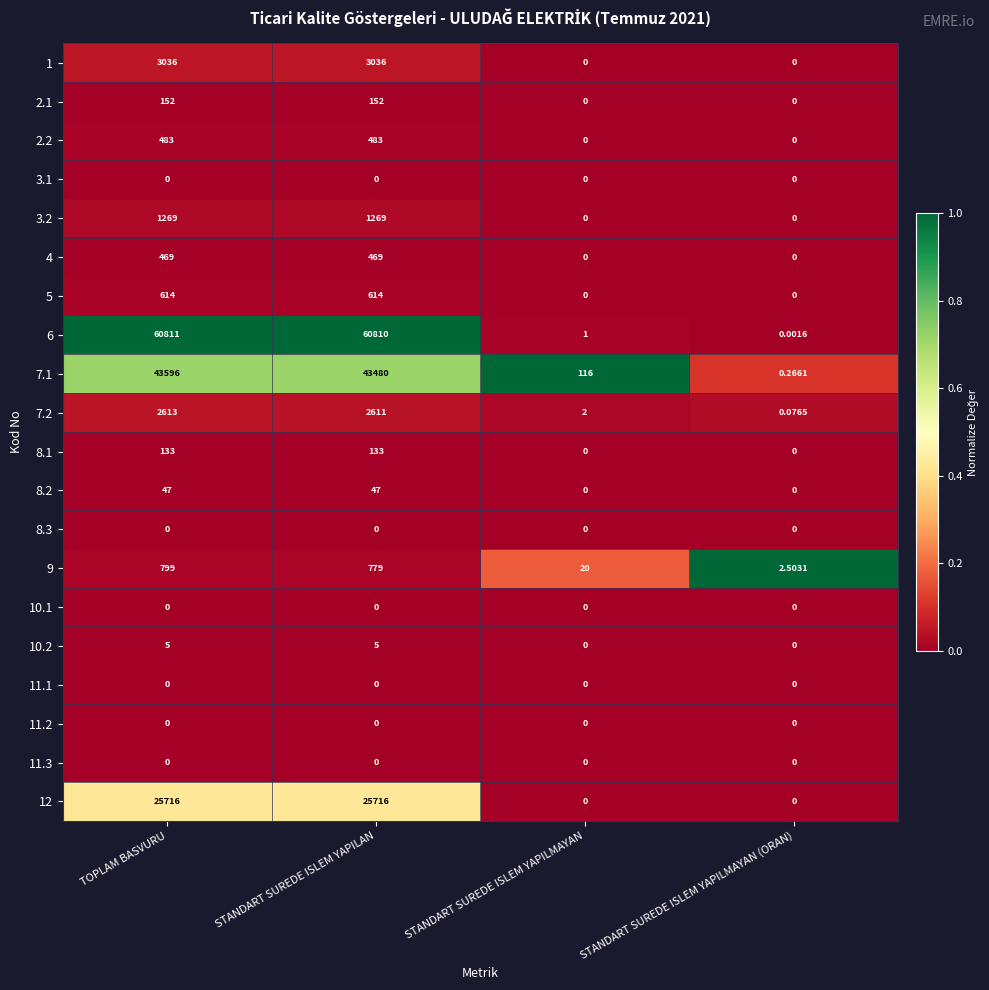

Is the value of 8.1 at STANDART SUREDE ISLEM YAPILAN greater than the value of 10.1 at STANDART SUREDE ISLEM YAPILMAYAN (ORAN)?

Yes